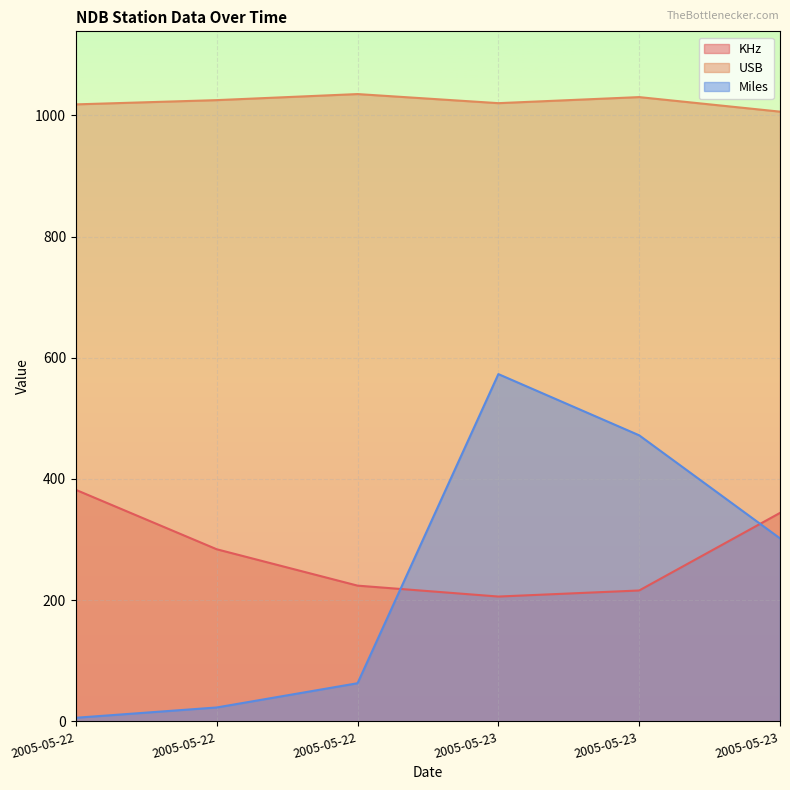

List the series in order of their peak value, lowest first.

KHz, Miles, USB